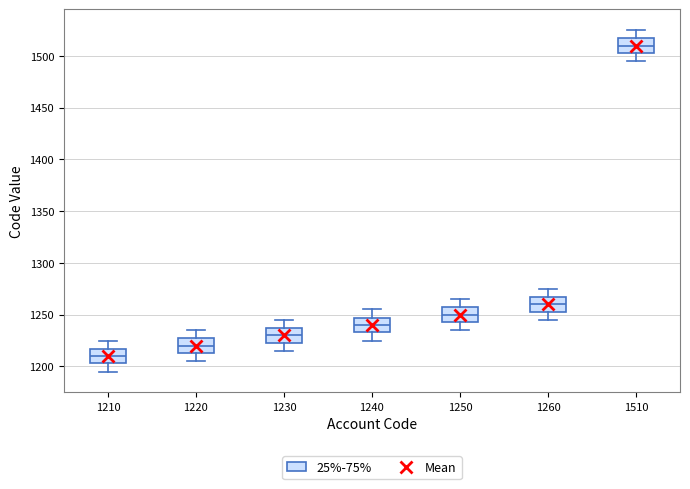

Reading left to right, read every box against the y-axis: the position of its median line, the range the box covers, and the ends of its whiskers. The values are not printed on the chart, so give them approximately, as read against the axis.

1210: median 1210, box 1205 to 1215, whiskers 1195 to 1225
1220: median 1220, box 1215 to 1225, whiskers 1205 to 1235
1230: median 1230, box 1225 to 1235, whiskers 1215 to 1245
1240: median 1240, box 1235 to 1245, whiskers 1225 to 1255
1250: median 1250, box 1245 to 1255, whiskers 1235 to 1265
1260: median 1260, box 1255 to 1265, whiskers 1245 to 1275
1510: median 1510, box 1505 to 1515, whiskers 1495 to 1525